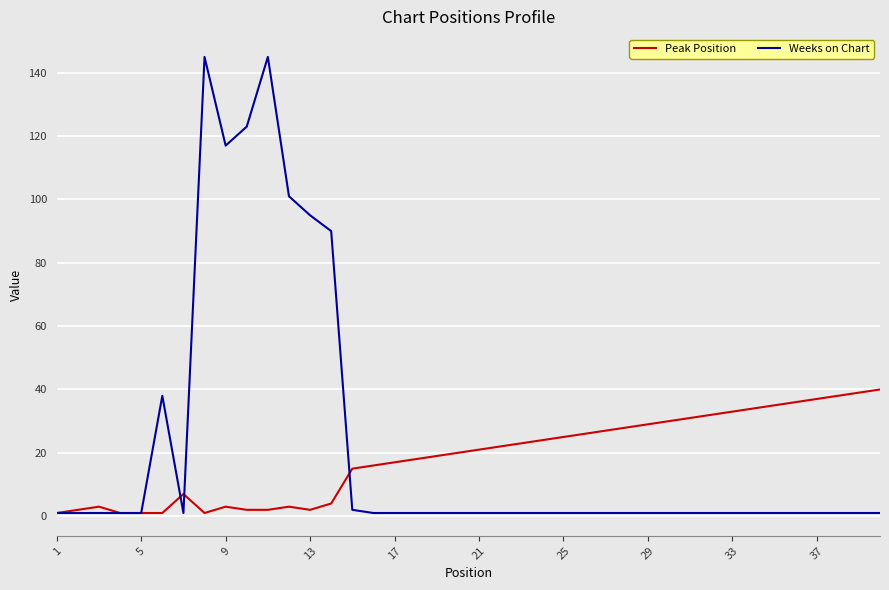

What is the highest value of the Peak Position series?

40